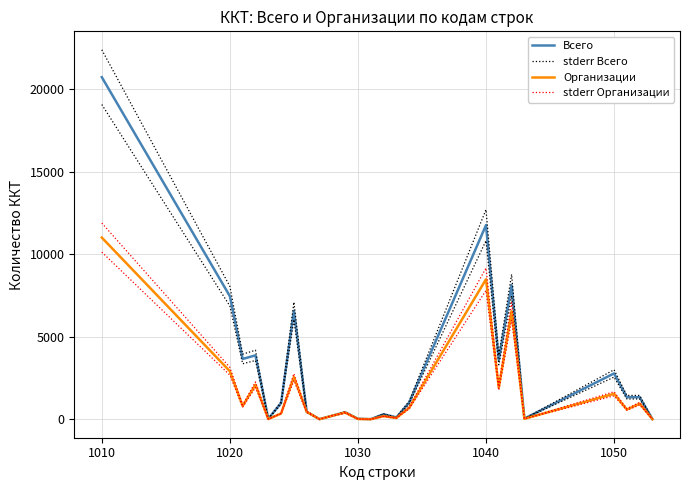

How many data points in stderr Организации are less than 639?

12